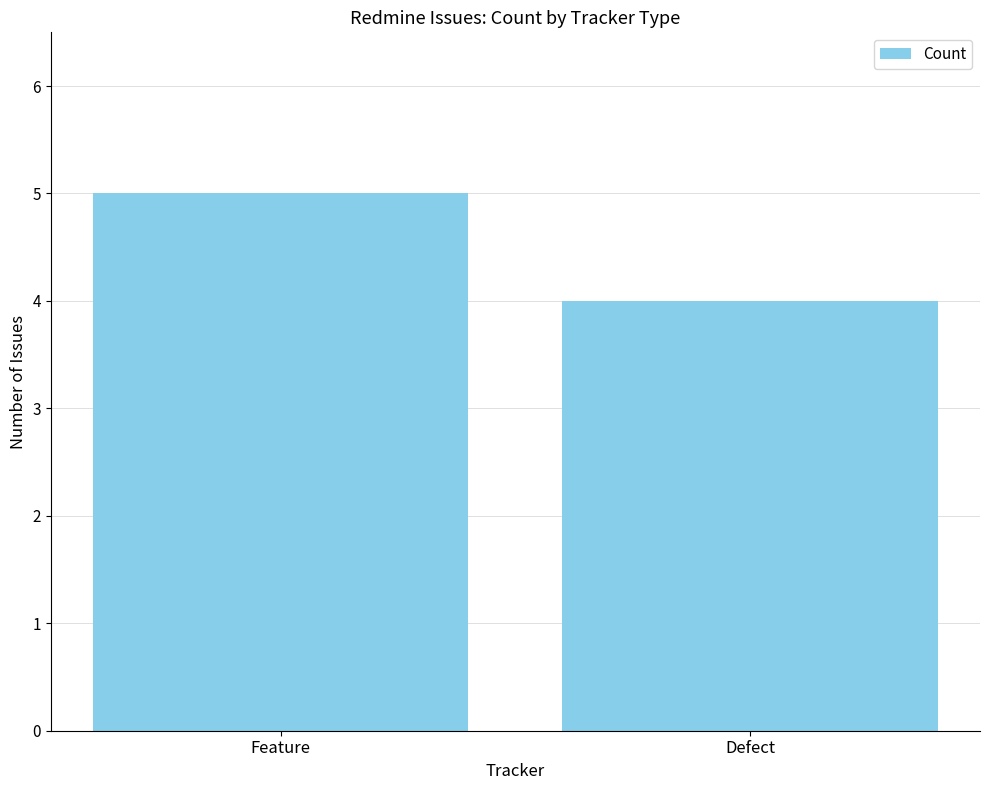

Rank the categories by value from lowest to highest.

Defect, Feature